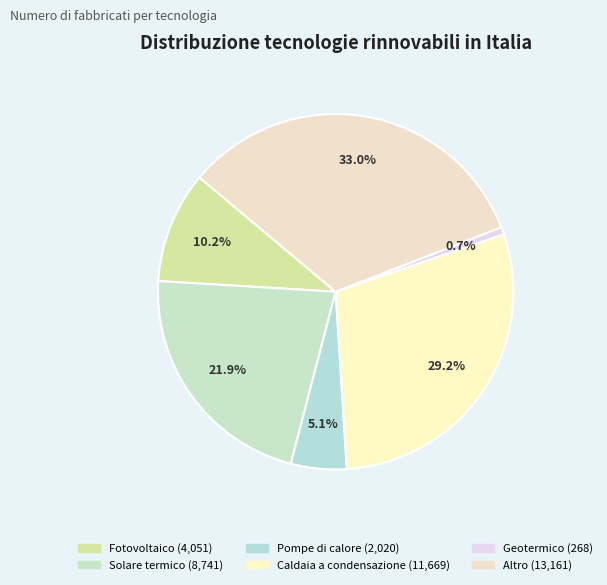

What is the total percentage of Pompe di calore and Altro?

38.0%